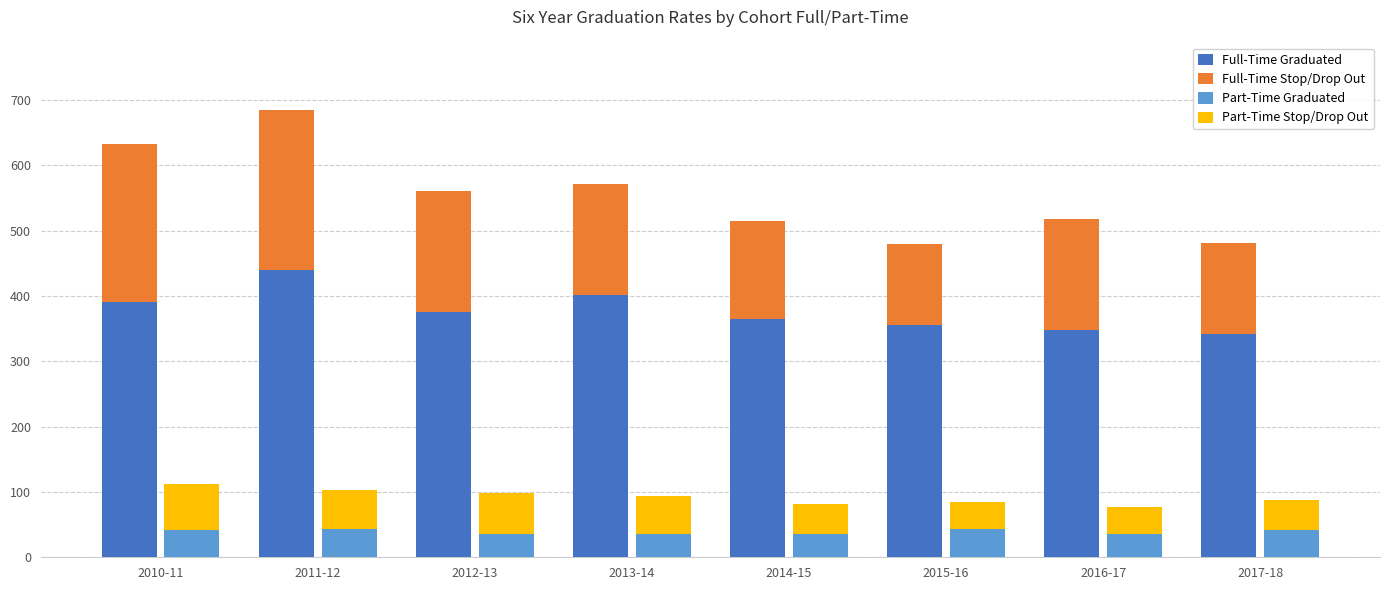

What are all the series names shown in the legend?

Full-Time Graduated, Full-Time Stop/Drop Out, Part-Time Graduated, Part-Time Stop/Drop Out